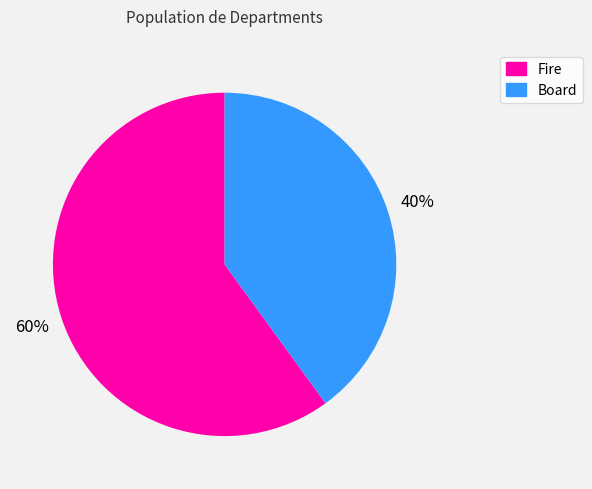

To the nearest percent, what is the average slice percentage?

50%